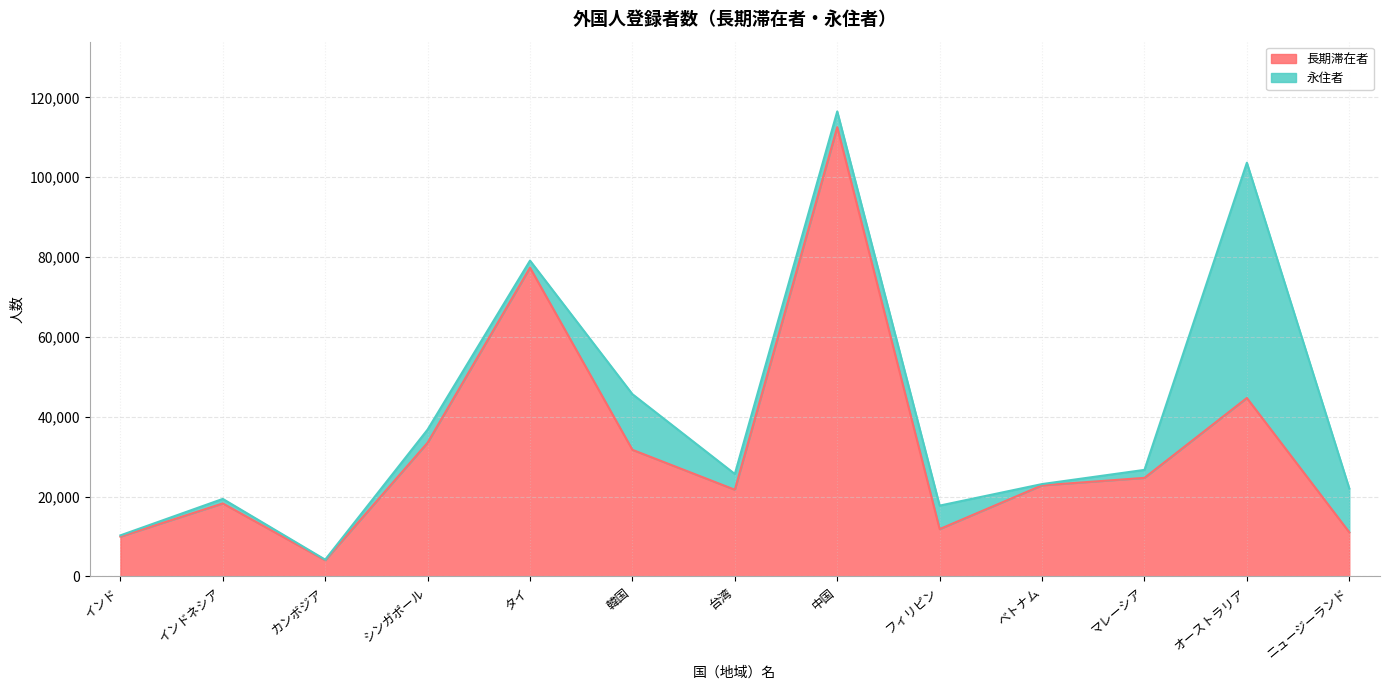

How many points are lower than both their immediate neighbors (excluding endpoints)?

3